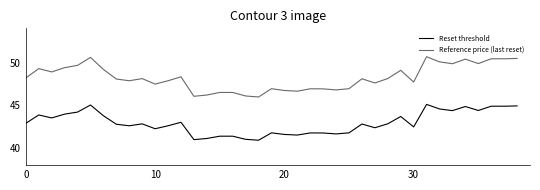

What is the difference between the maximum and minimum values in the Reset threshold series?

4.2